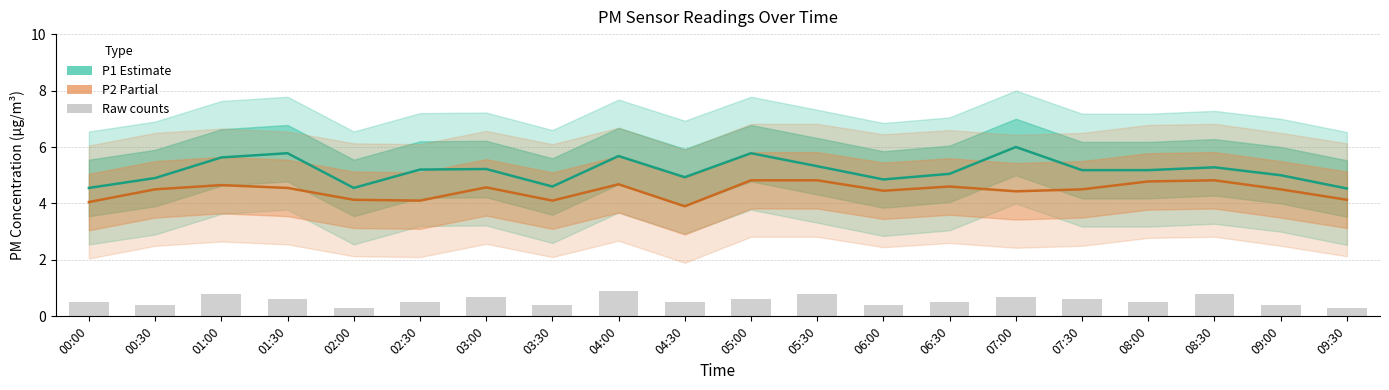

Reading left to right, transcribe all the data shown in this chart.

P1 (Estimate): 4.5	4.9	5.6	5.8	4.5	5.2	5.2	4.6	5.7	4.9	5.8	5.3	4.8	5.0	6.0	5.2	5.2	5.3	5.0	4.5
P2 (Partial): 4.0	4.5	4.7	4.5	4.1	4.1	4.6	4.1	4.7	3.9	4.8	4.8	4.5	4.6	4.4	4.5	4.8	4.8	4.5	4.1
Raw counts: 0.5	0.4	0.8	0.6	0.3	0.5	0.7	0.4	0.9	0.5	0.6	0.8	0.4	0.5	0.7	0.6	0.5	0.8	0.4	0.3